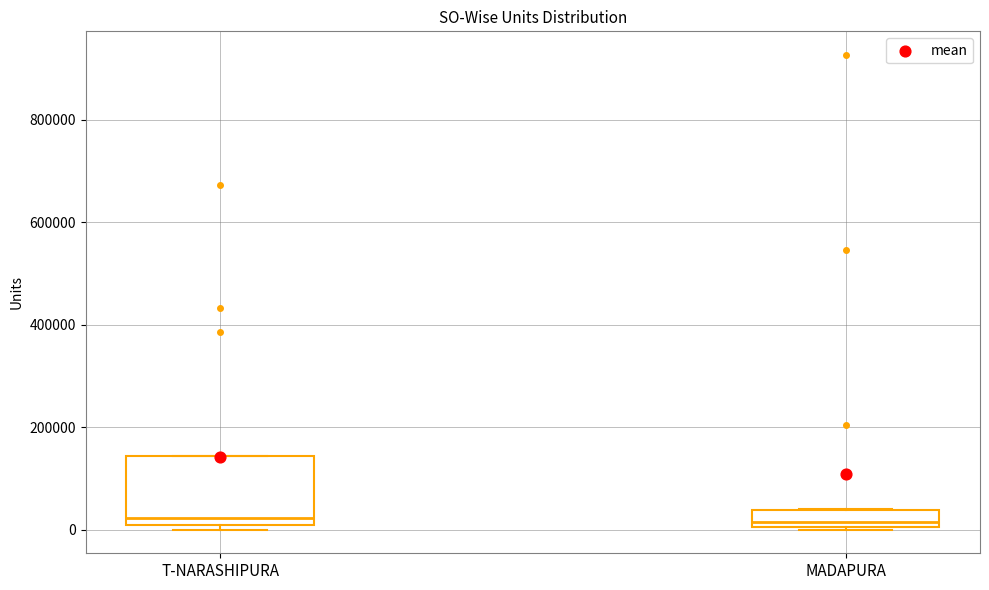

Where does the median line of the box for T-NARASHIPURA sit on the y-axis? The values are not printed on the chart, so give them approximately, as read against the axis.

20000